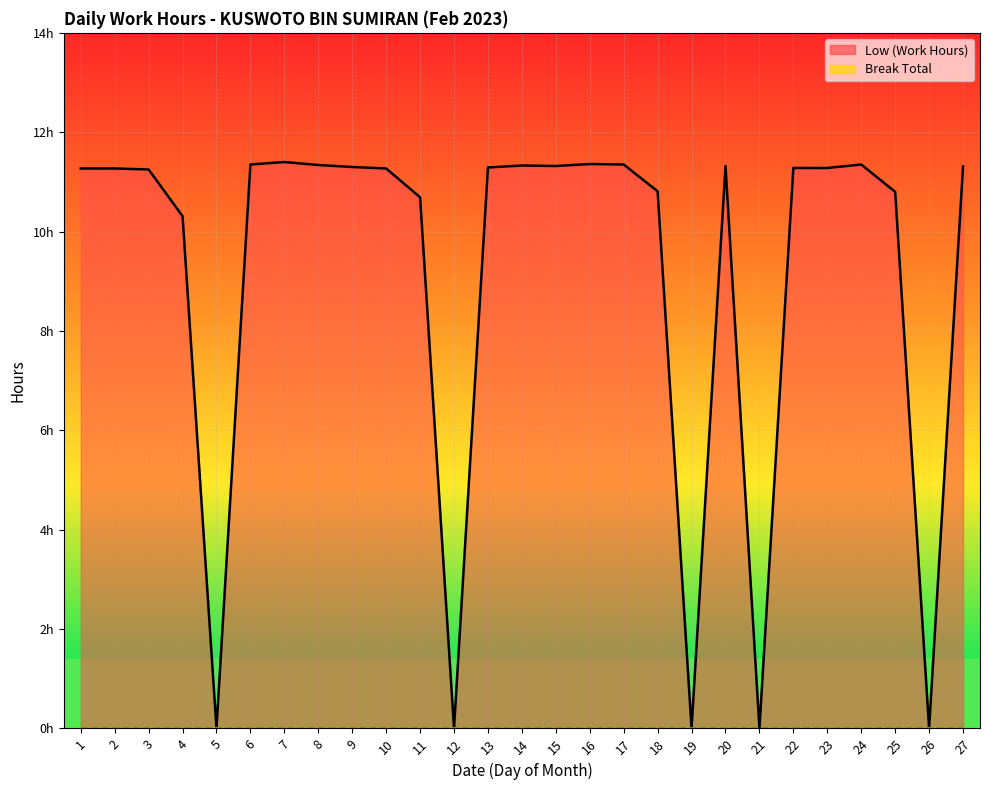

How many categories are shown in the chart?

27